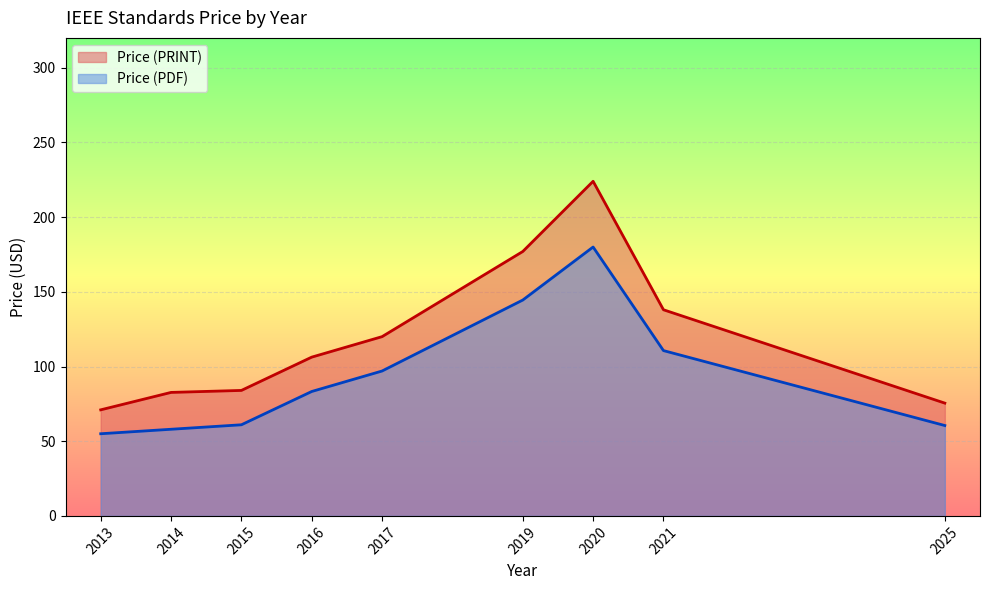

Is the value of Price (PRINT) at 2021 greater than the value of Price (PDF) at 2013?

Yes